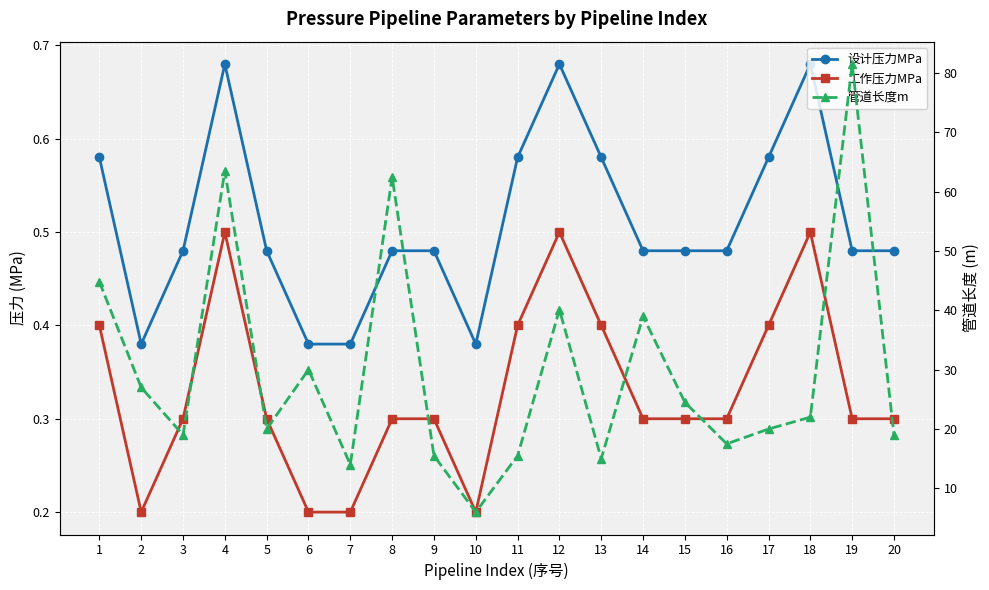

Reading right to left, transcribe all the data shown in this chart.

设计压力MPa: 0.5	0.5	0.7	0.6	0.5	0.5	0.5	0.6	0.7	0.6	0.4	0.5	0.5	0.4	0.4	0.5	0.7	0.5	0.4	0.6
工作压力MPa: 0.3	0.3	0.5	0.4	0.3	0.3	0.3	0.4	0.5	0.4	0.2	0.3	0.3	0.2	0.2	0.3	0.5	0.3	0.2	0.4
管道长度m: 19.0	81.5	22.0	20.0	17.5	24.5	39.0	15.0	40.1	15.5	6.0	15.5	62.5	14.0	30.0	20.0	63.5	19.0	27.0	44.8